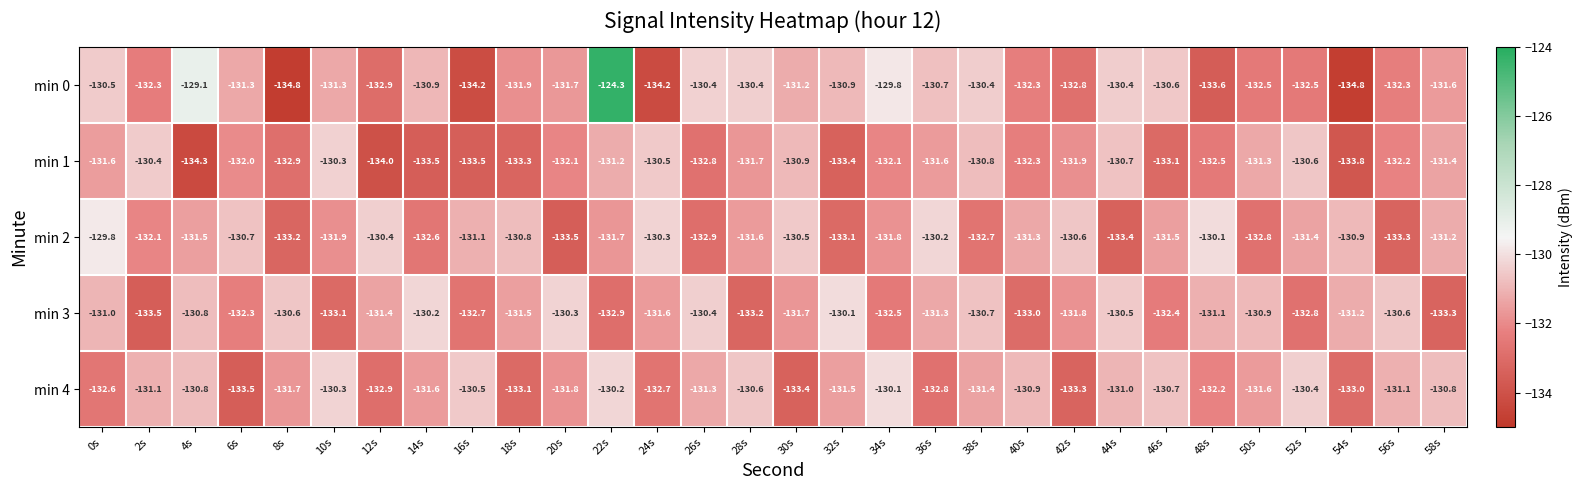

At how many categories does at least one series exceed -131?

30